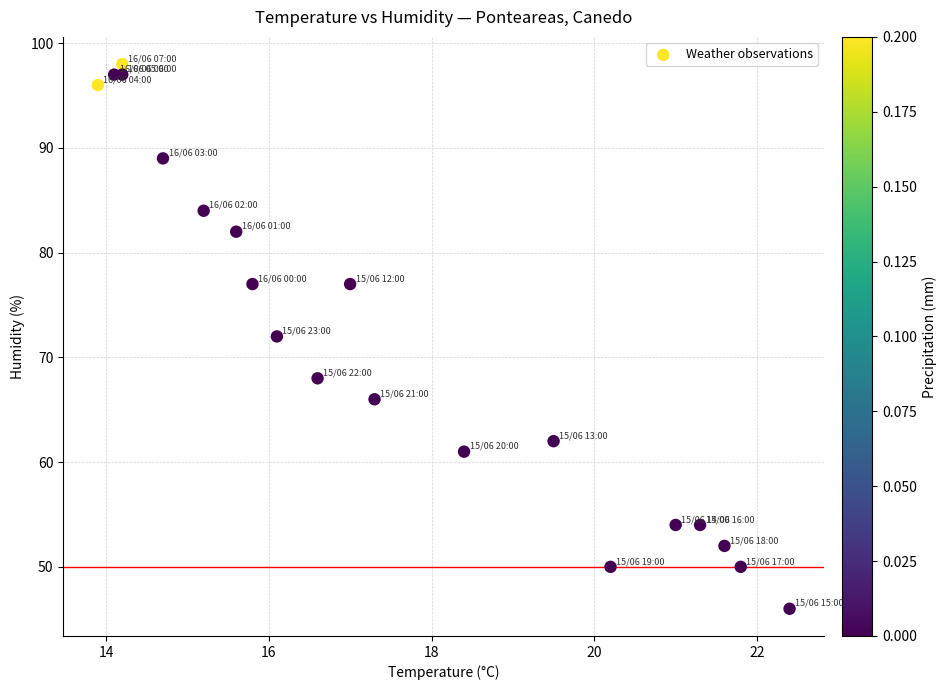

What is the range of Y values (max minus min)?

52